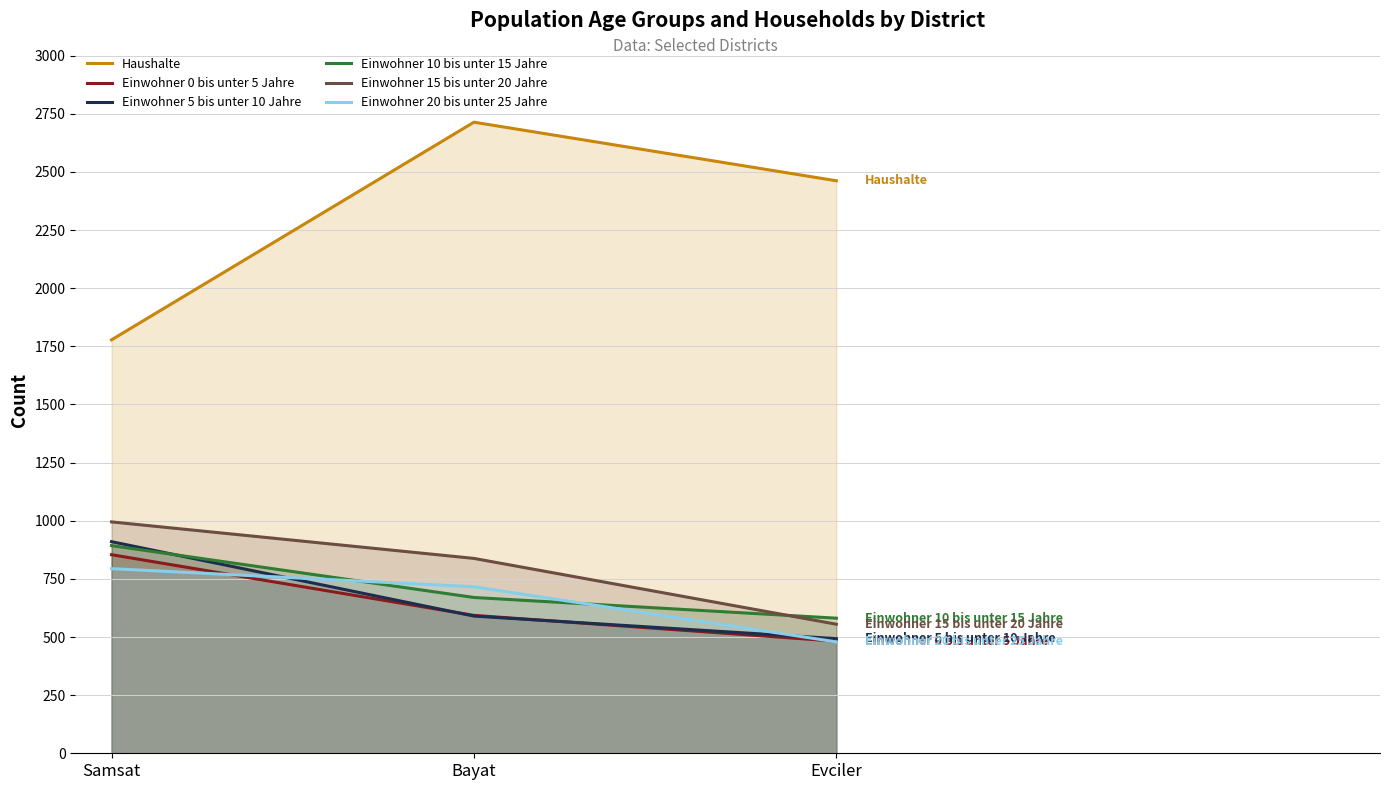

Does the chart have visible grid lines?

Yes